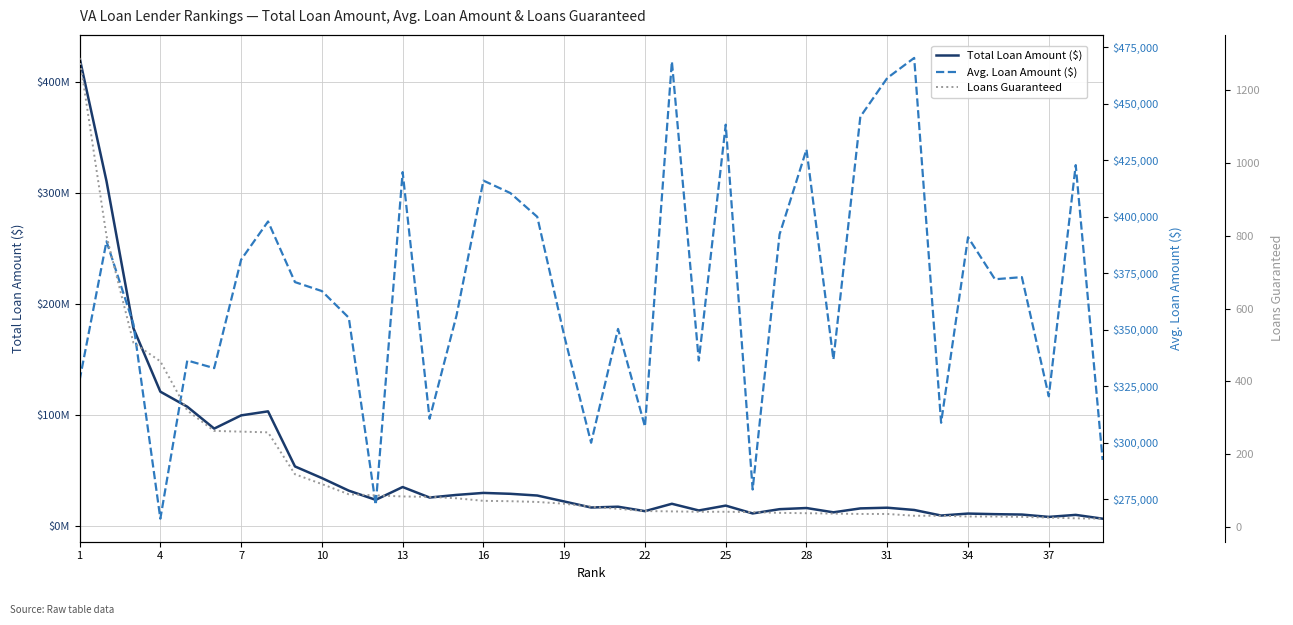

True or false: Loans Guaranteed has more than 1 points higher than both neighbors.

False